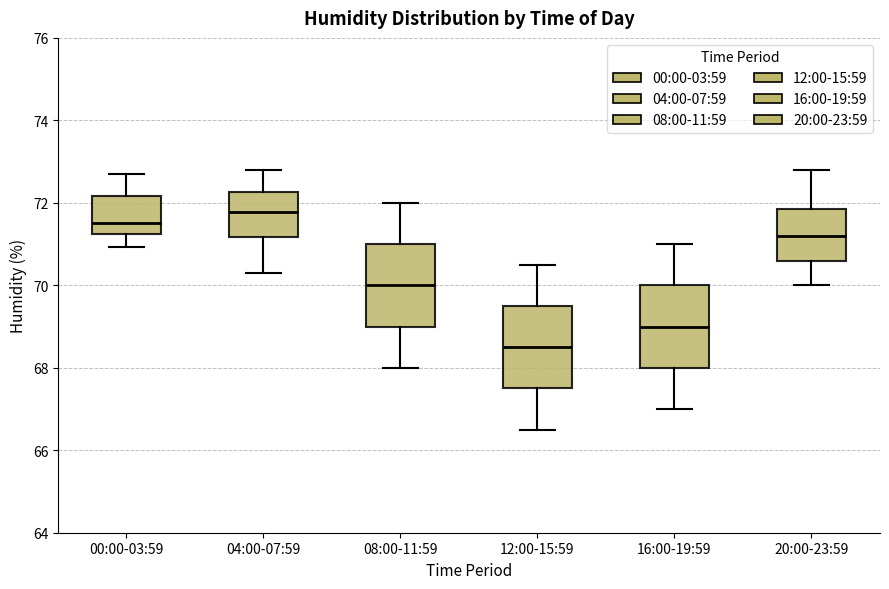

Which box's median line is the lowest?

12:00-15:59